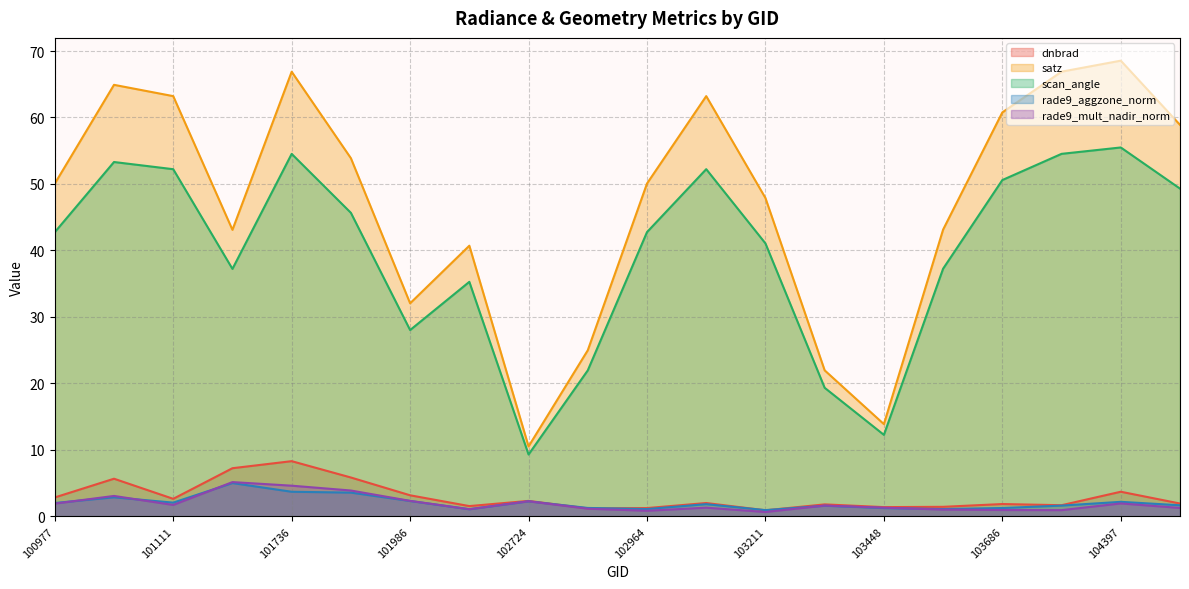

At which category does the chart reach its minimum across all series?

103211